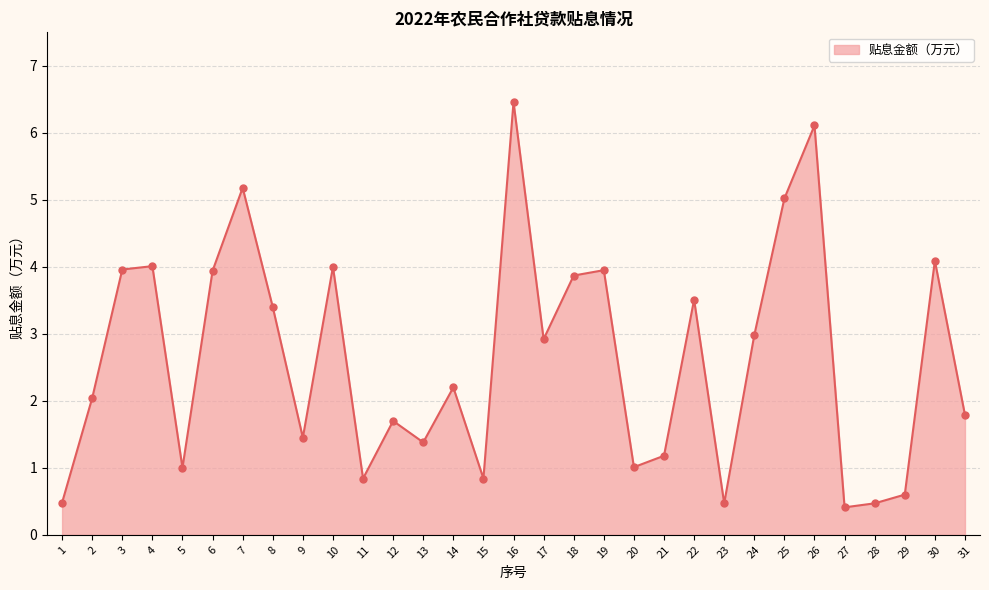

Which has a higher value, 21 or 7?

7